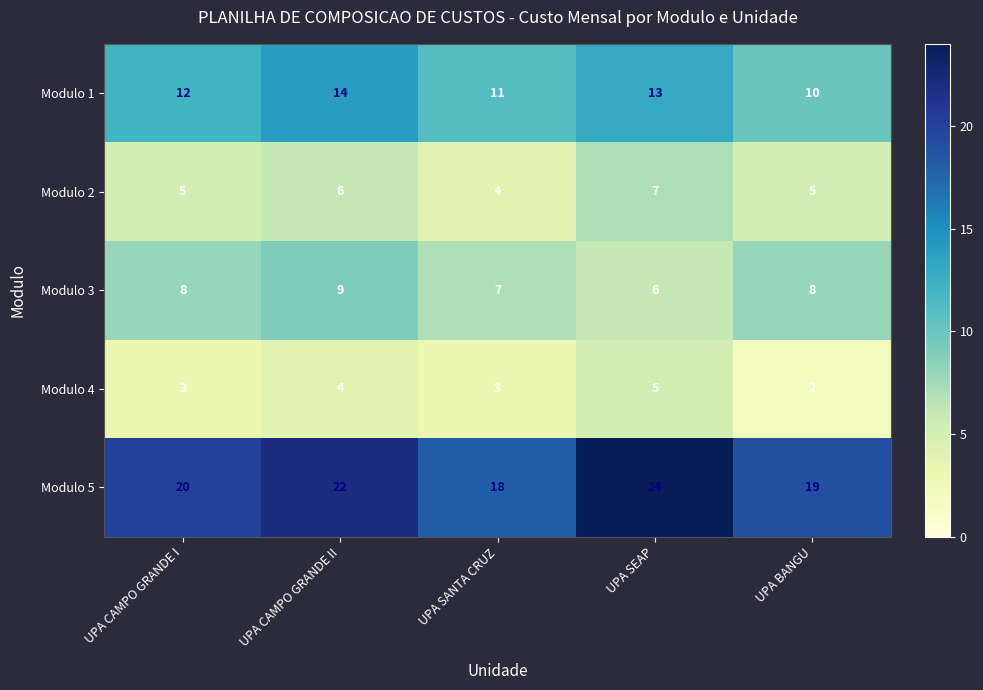

Is the value of Modulo 3 at UPA CAMPO GRANDE I greater than the value of Modulo 5 at UPA SEAP?

No